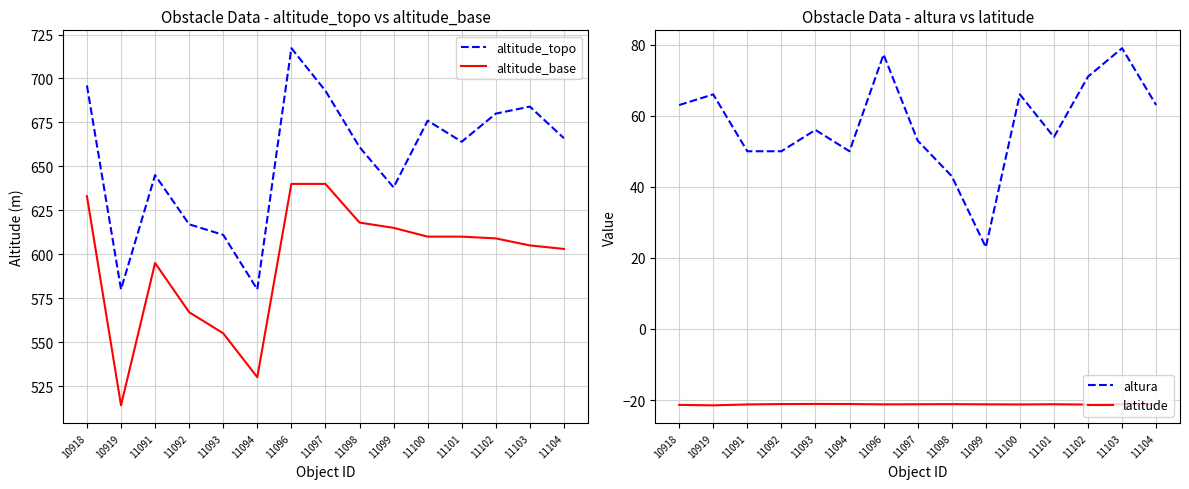

What is the greatest value displayed?

717.2